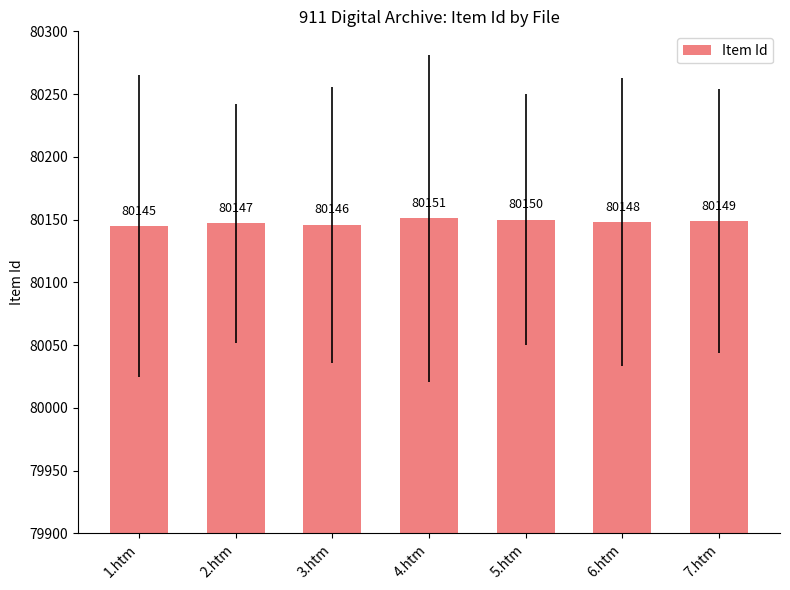

What is the minimum value shown in the chart?

80145